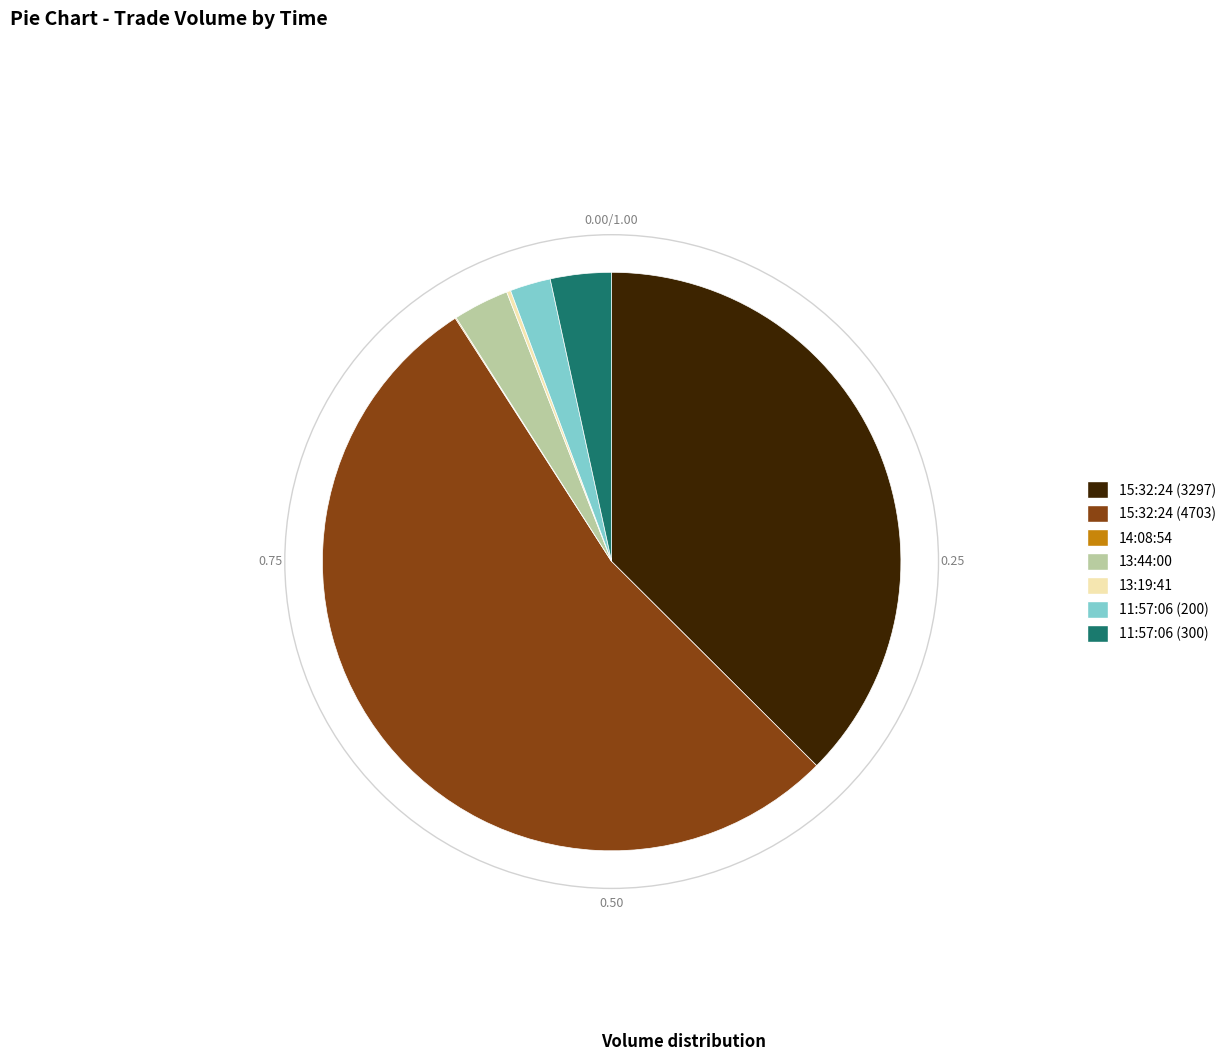

True or false: 13:44:00 accounts for 3% of the total.

True